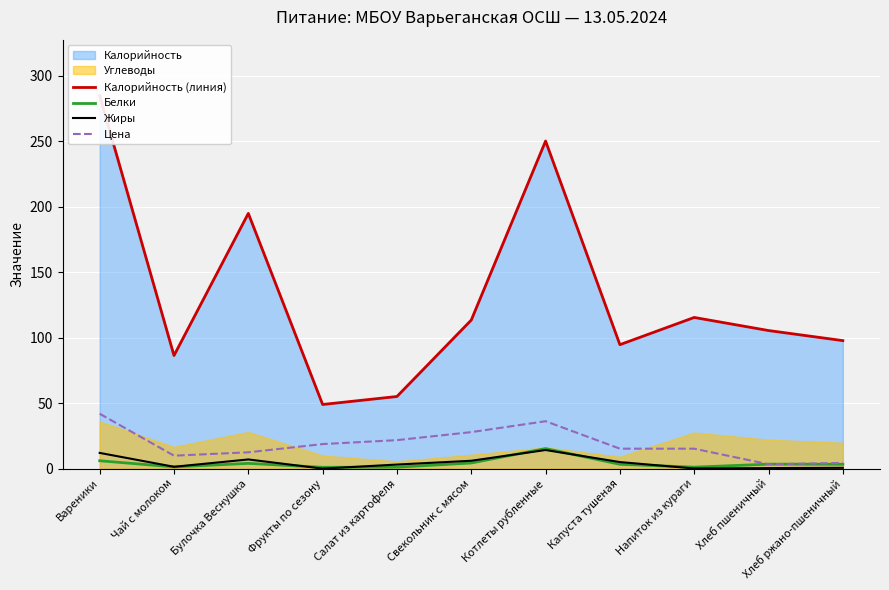

How many categories are shown in the chart?

11